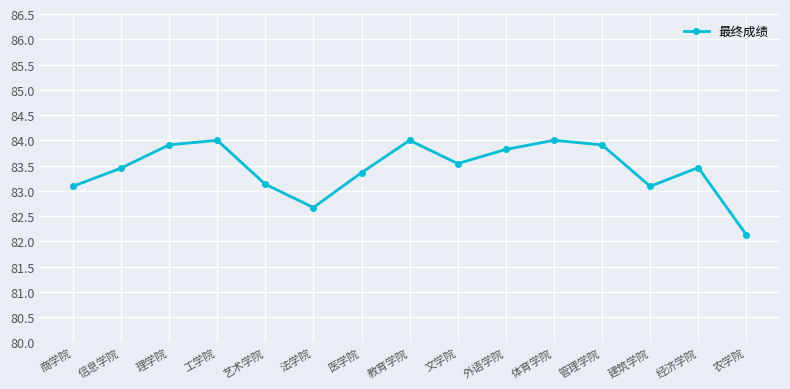

Is it true that the value at 商学院 is 83.1?

True